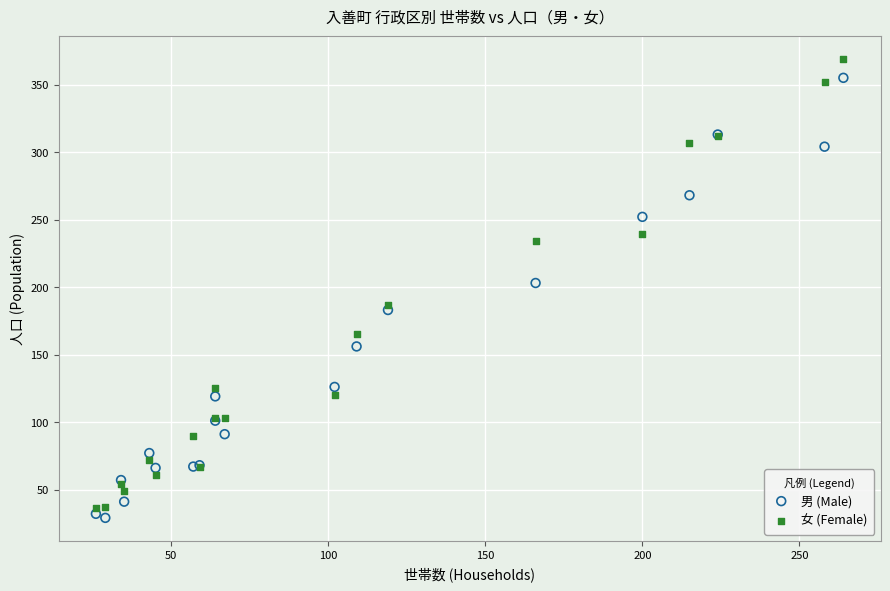

What are all the series names shown in the legend?

男 (Male), 女 (Female)